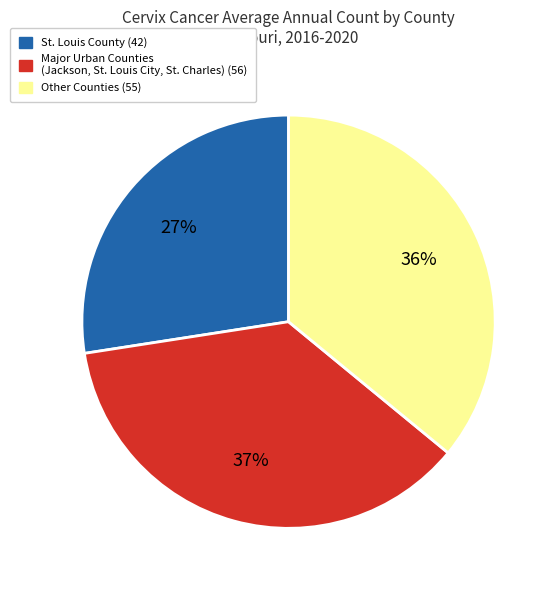

To the nearest percent, what is the average slice percentage?

33%